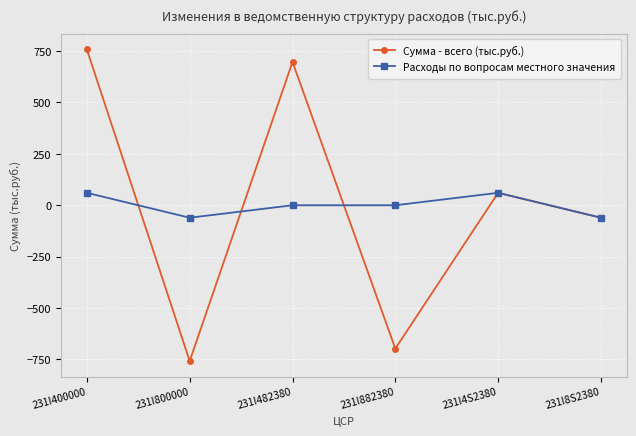

At which category does Расходы по вопросам местного значения reach its first local valley?

231I800000